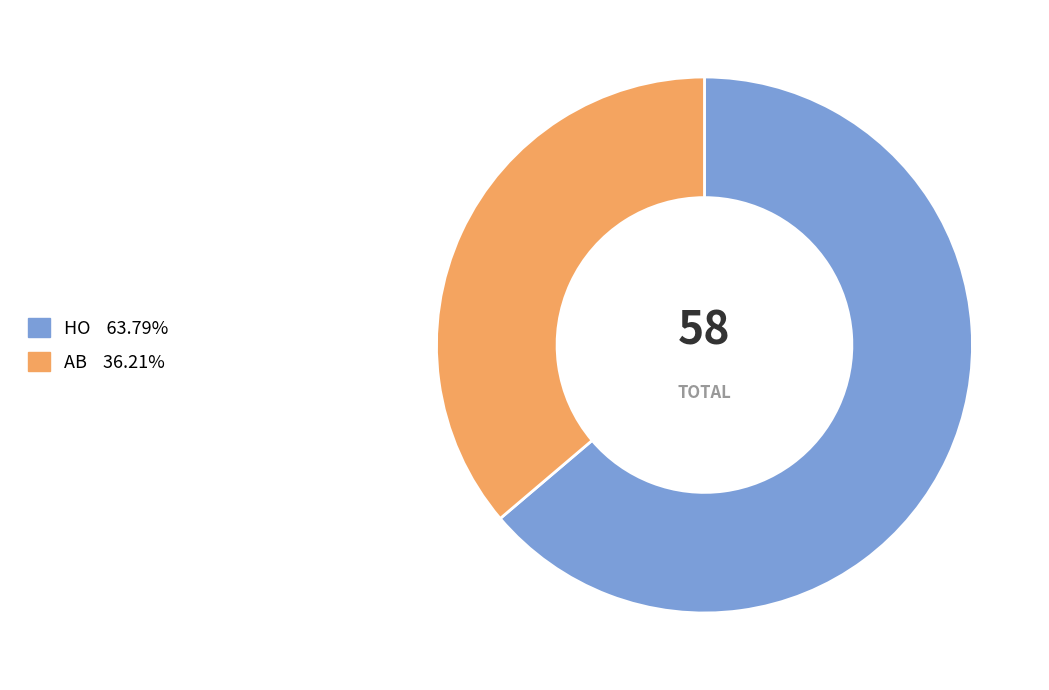

Rank the categories by value from lowest to highest.

AB, HO